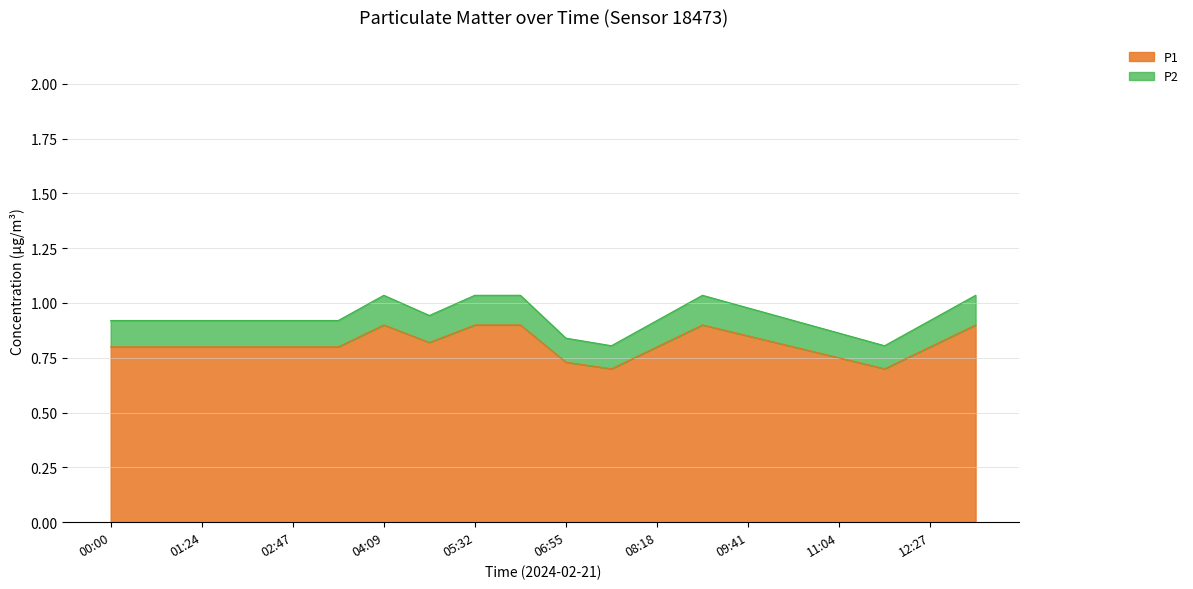

True or false: P2 has a value of 0.2 at 04:51.

False